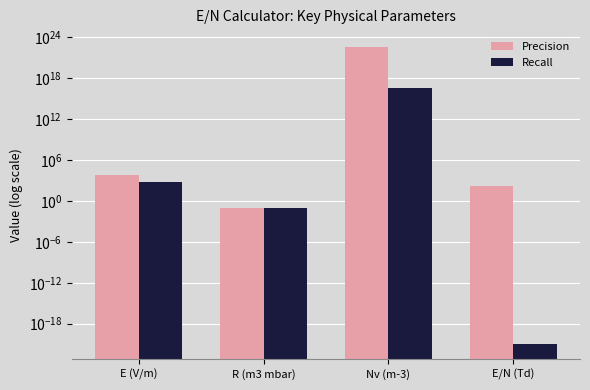

Which label corresponds to the largest value in the chart?

Nv (m-3)